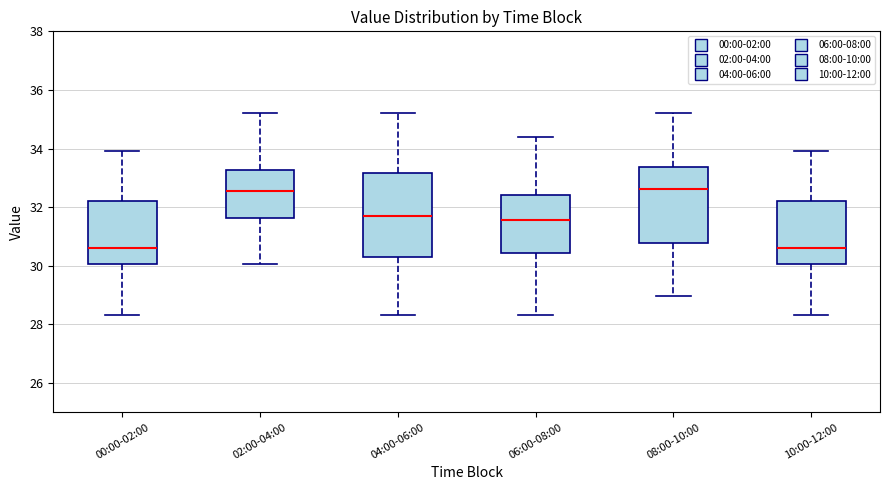

Where does the upper whisker of the box for 02:00-04:00 end on the y-axis? The values are not printed on the chart, so give them approximately, as read against the axis.

35.2